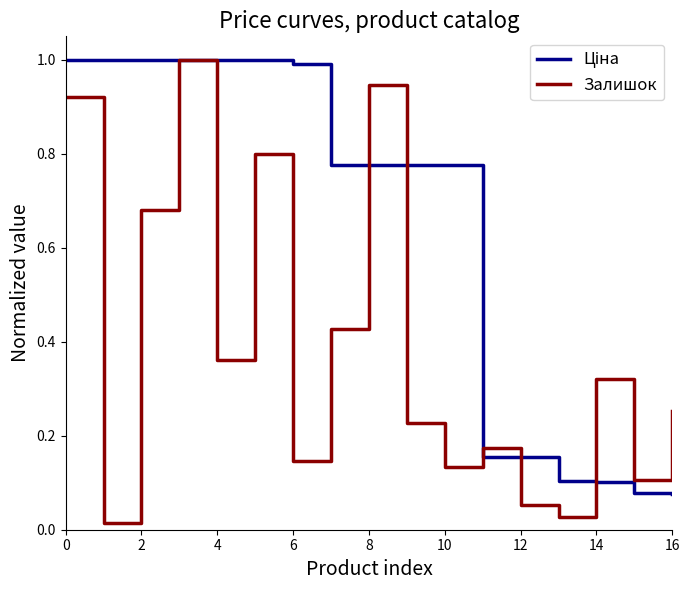

What is the greatest value displayed?

1.0